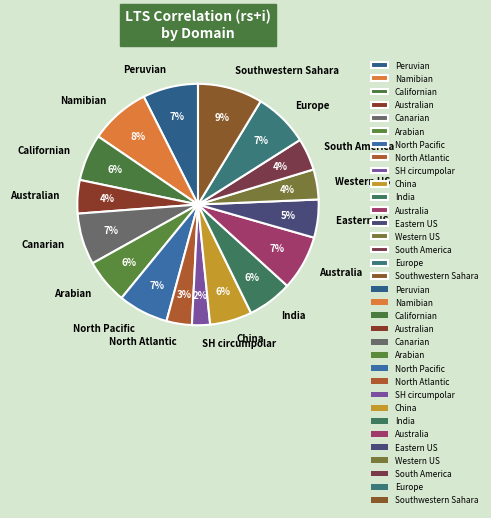

To the nearest percent, what is the average slice percentage?

6%